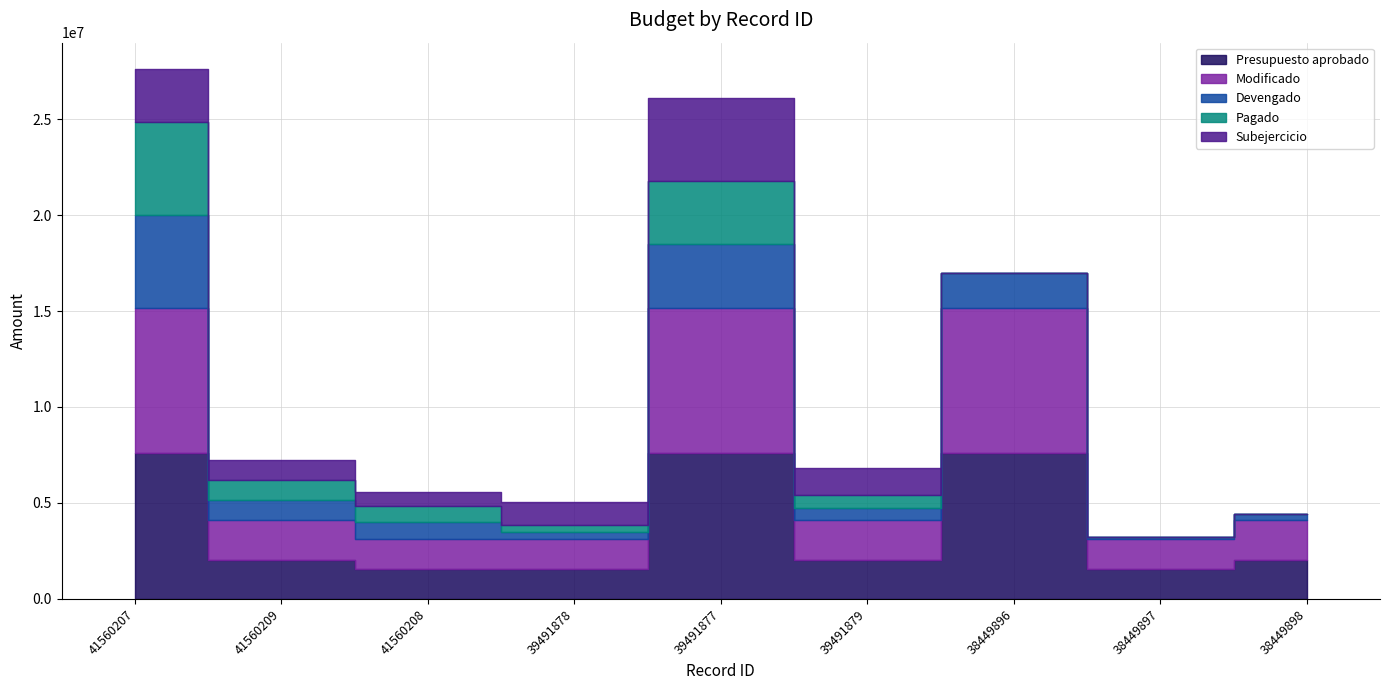

Reading left to right, list all the values displayed in this chart.

Presupuesto aprobado: 7590984	2049852	1559164	1559164	7590984	2049852	7590984	1559164	2049852
Modificado: 7590984	2068937	1559164	1559164	7590984	2059806	7590984	1559164	2059806
Devengado: 4827214	1031255	869743	374103	3298615	645913	1822241	100214	309812
Pagado: 4827214	1031255	869743	374103	3298615	645913	0	0	0
Subejercicio: 2763770	1037582	689421	1185061	4292369	1416780	0	0	0